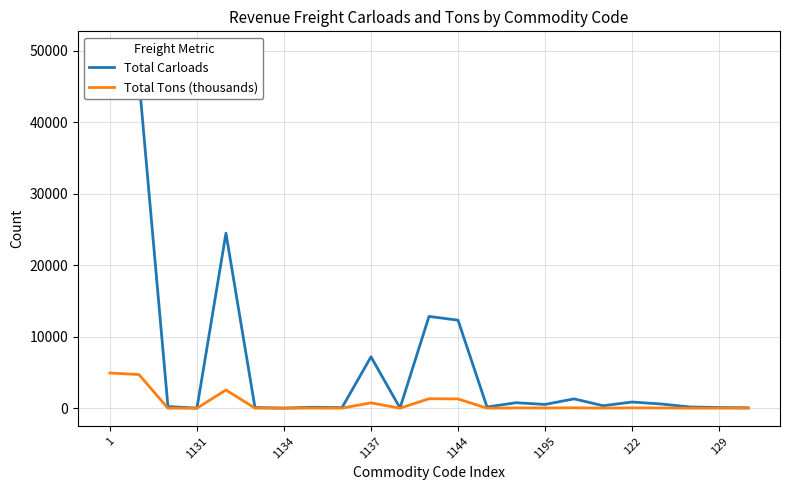

True or false: Total Carloads and Total Tons (thousands) cross at least once.

False